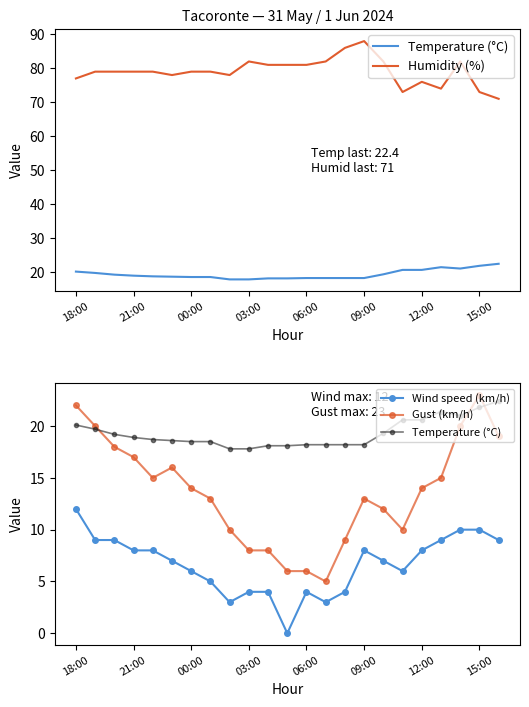

True or false: Wind speed (km/h) has more than 1 interior local peaks.

True